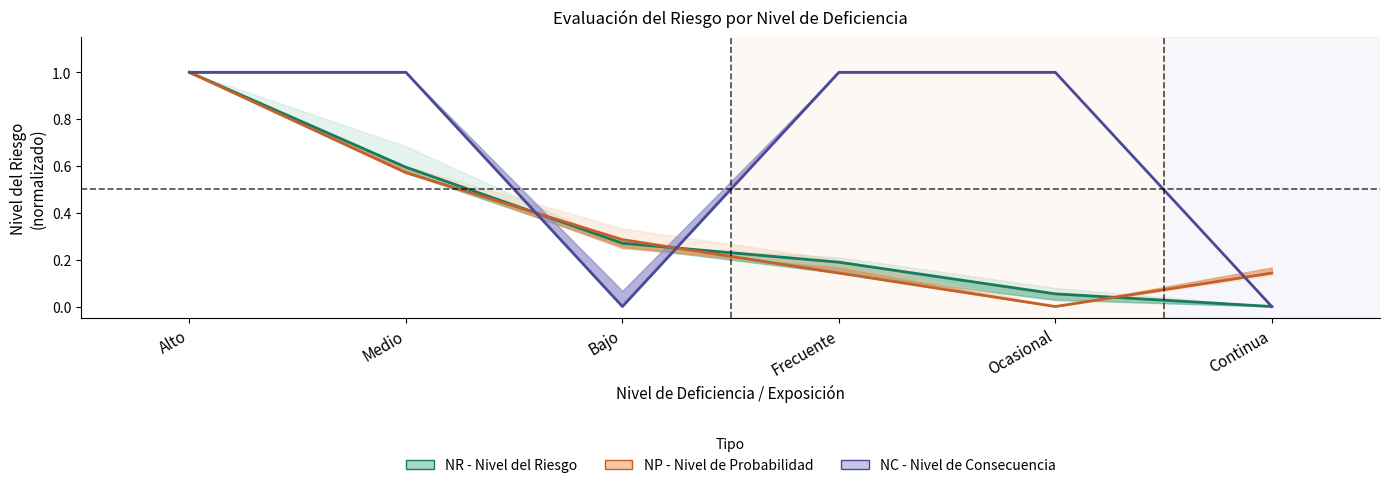

Reading left to right, list all the values displayed in this chart.

NR - Nivel del Riesgo: 1.0	0.6	0.3	0.2	0.1	0.0
NP - Nivel de Probabilidad: 1.0	0.6	0.3	0.1	0.0	0.1
NC - Nivel de Consecuencia: 1.0	1.0	0.0	1.0	1.0	0.0